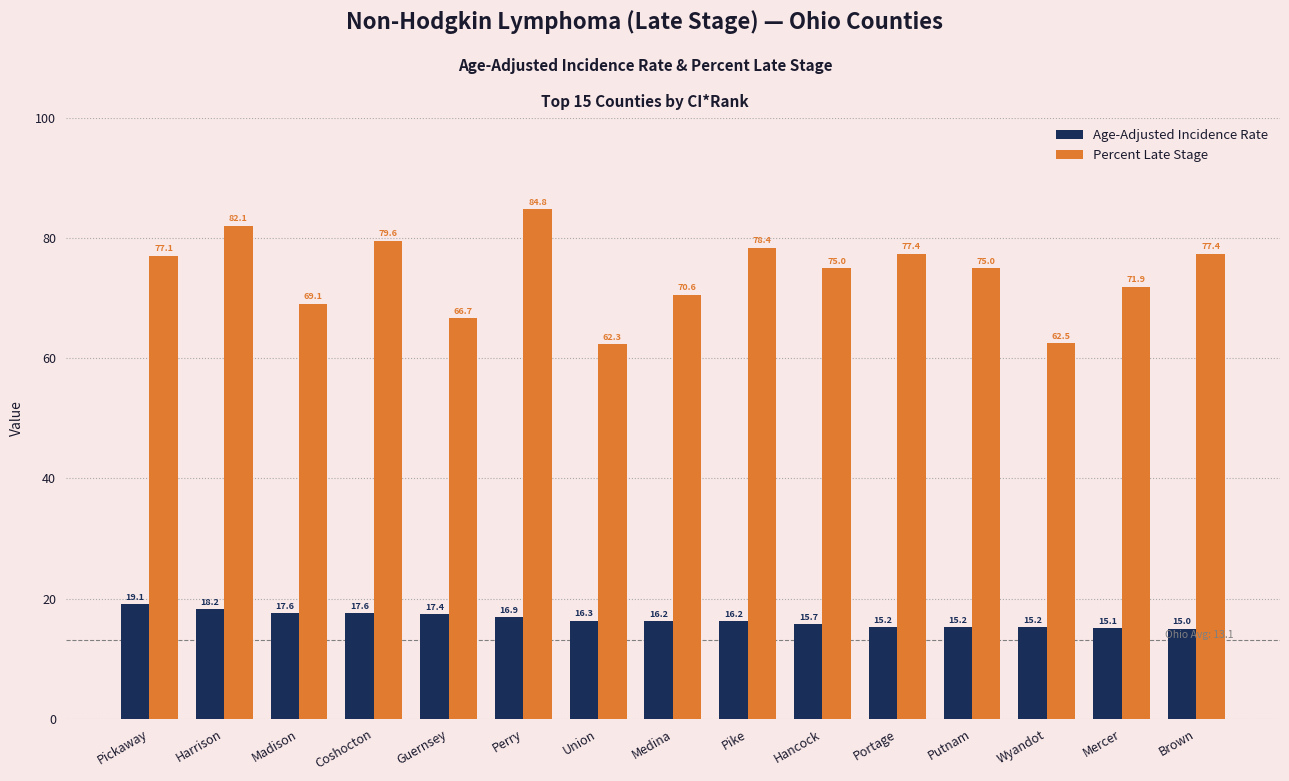

What is the sum of the Age-Adjusted Incidence Rate values at Hancock and Putnam?

30.9